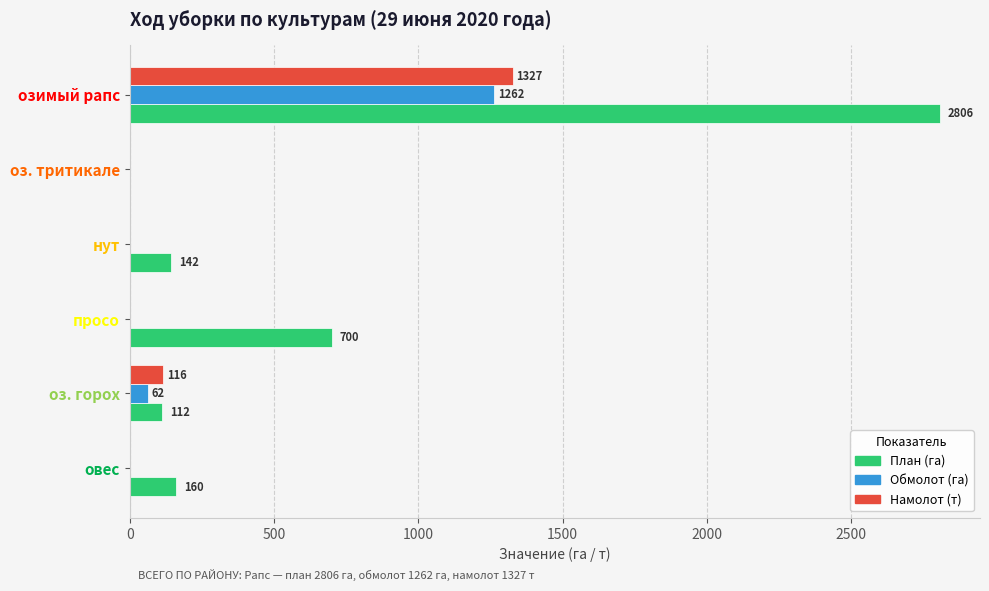

What is the average value of the Обмолот (га) series?

221